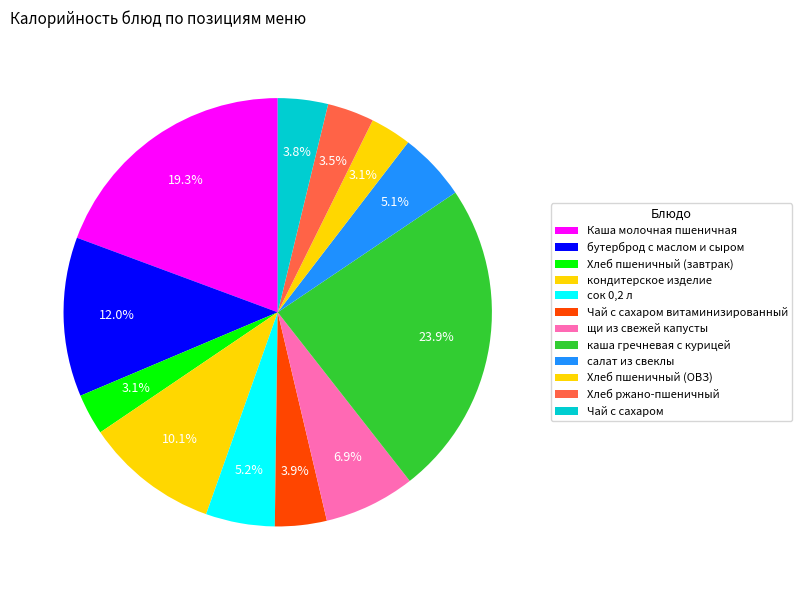

To the nearest percent, what portion does сок 0,2 л represent?

5%